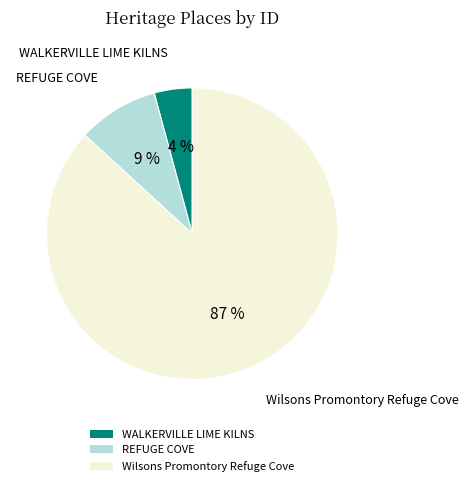

Count the number of slices in the pie.

3